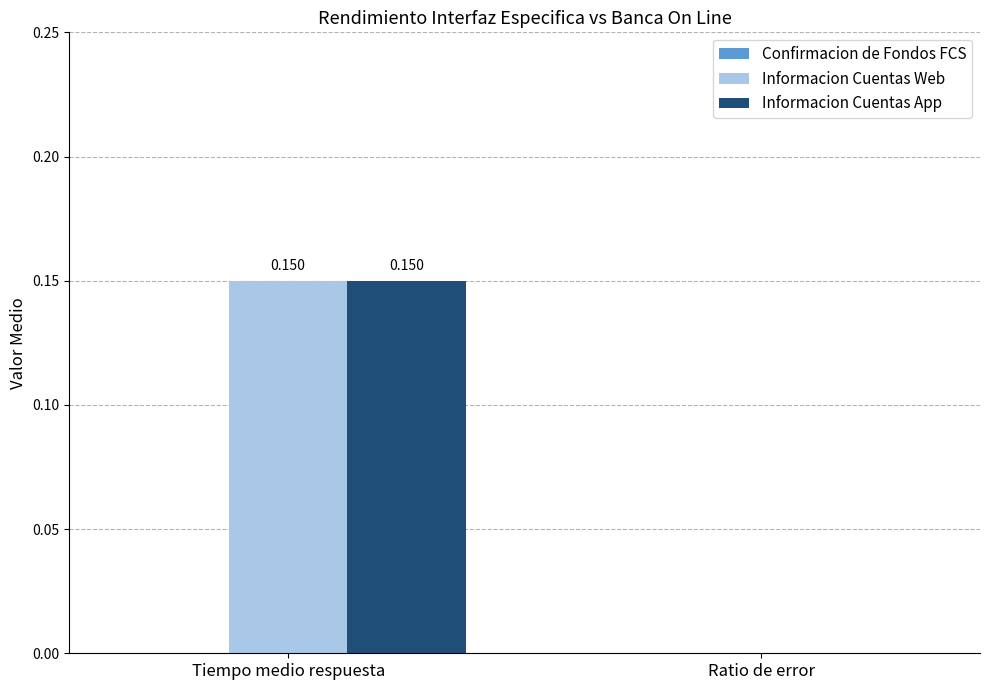

What is the total value across all series at Tiempo medio respuesta?

0.3